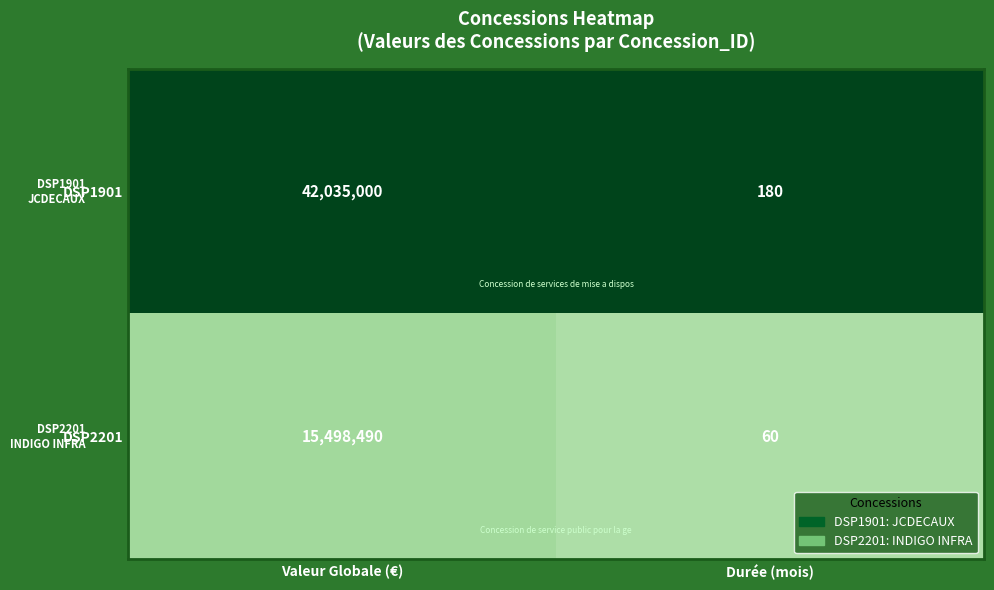

Which series has the largest range (max minus min)?

DSP1901